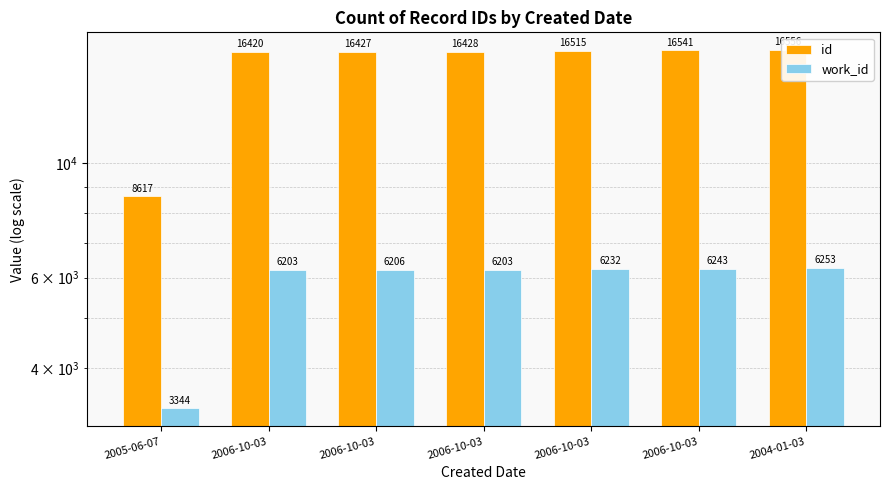

Between 2006-10-03 and 2006-10-03, which is larger?

2006-10-03